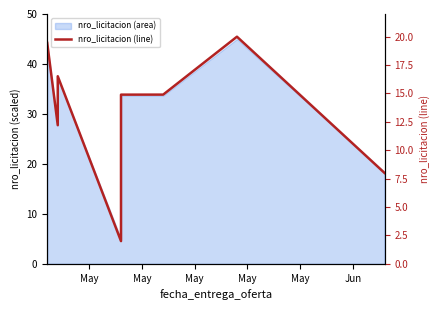

At which label is the value closest to 11?

May